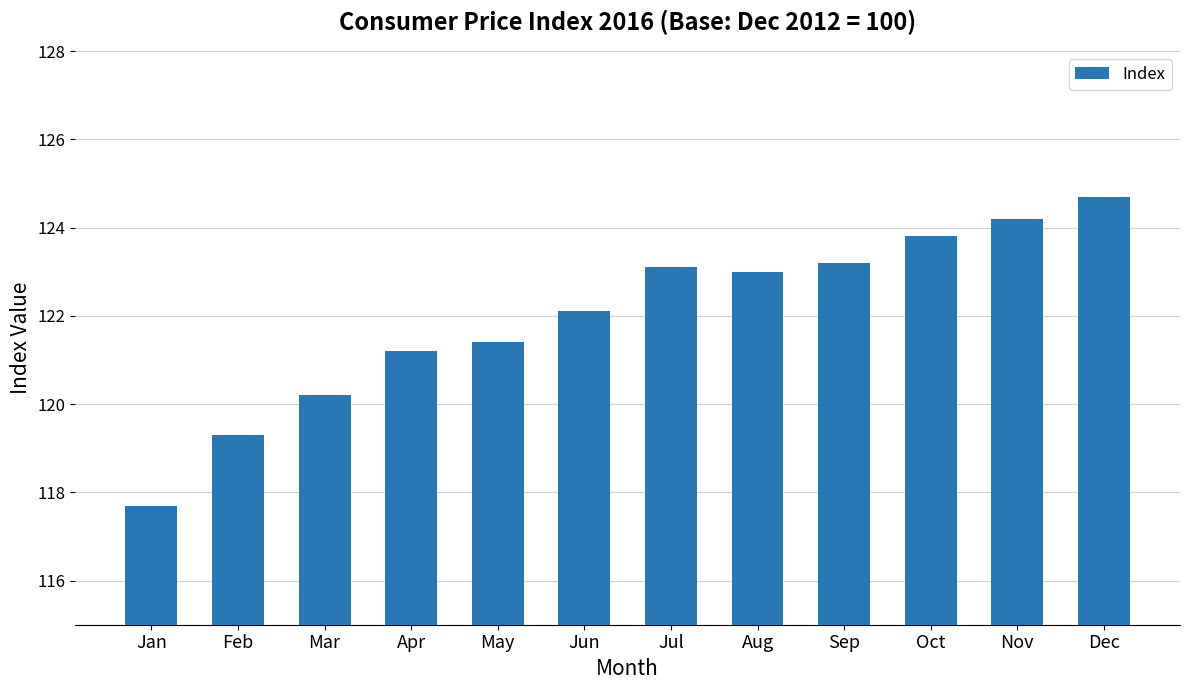

What is the average value?

122.0